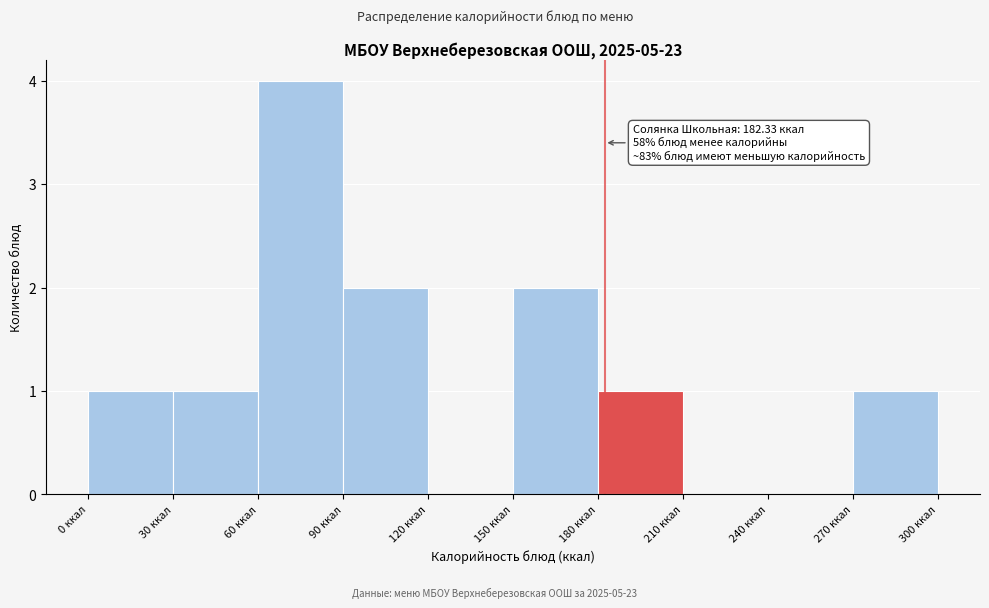

Over which range of the x-axis is the bar tallest?

60 to 90